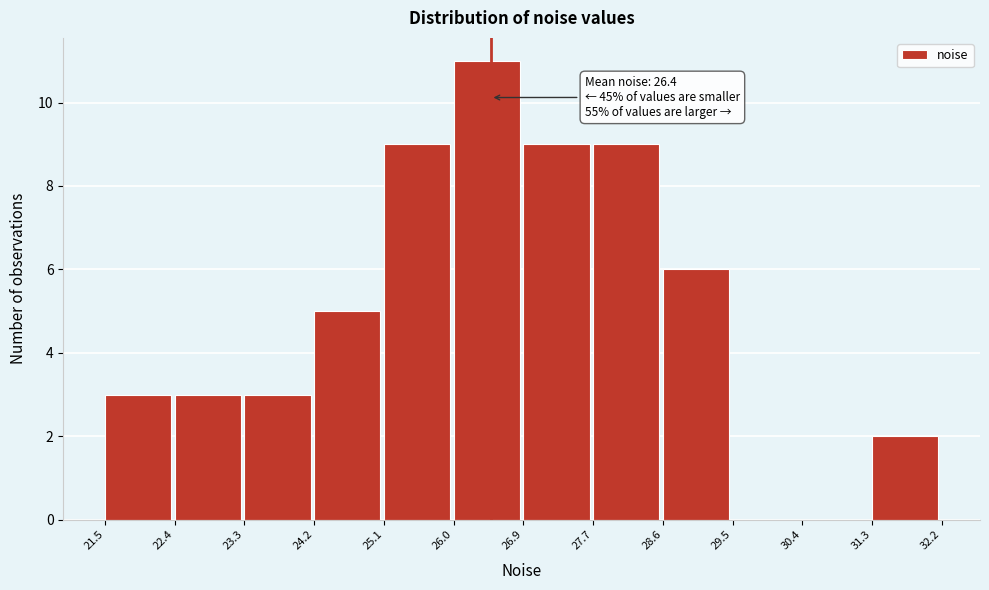

Which range on the x-axis has the tallest bar?

26.0 to 26.9